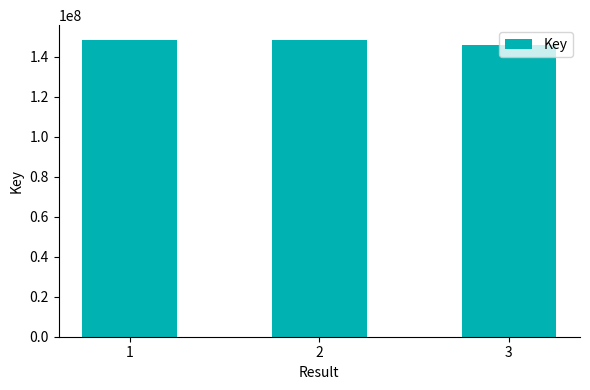

How many bars are there in total?

3